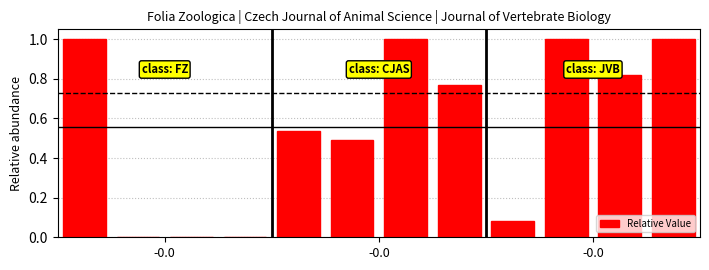

What is the sum of all values?

6.7